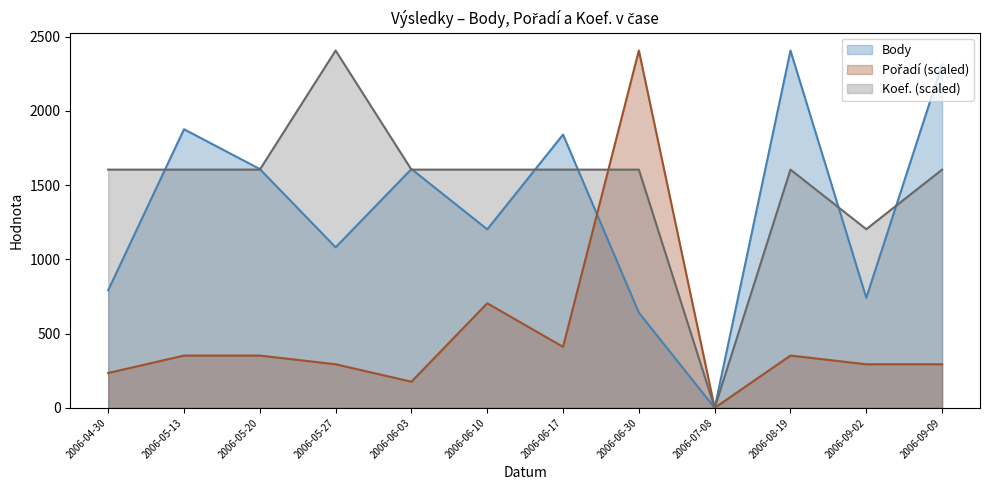

Reading left to right, extract all data points from this chart.

Body: 2006-04-30=792.0	2006-05-13=1876.0	2006-05-20=1608.0	2006-05-27=1081.0	2006-06-03=1608.0	2006-06-10=1202.0	2006-06-17=1840.0	2006-06-30=641.0	2006-07-08=0.0	2006-08-19=2406.0	2006-09-02=741.0	2006-09-09=2312.0
Pořadí: 2006-04-30=234.7	2006-05-13=352.1	2006-05-20=352.1	2006-05-27=293.4	2006-06-03=176.0	2006-06-10=704.2	2006-06-17=410.8	2006-06-30=2406.0	2006-07-08=0.0	2006-08-19=352.1	2006-09-02=293.4	2006-09-09=293.4
Koef.: 2006-04-30=1604.0	2006-05-13=1604.0	2006-05-20=1604.0	2006-05-27=2406.0	2006-06-03=1604.0	2006-06-10=1604.0	2006-06-17=1604.0	2006-06-30=1604.0	2006-07-08=0.0	2006-08-19=1604.0	2006-09-02=1203.0	2006-09-09=1604.0